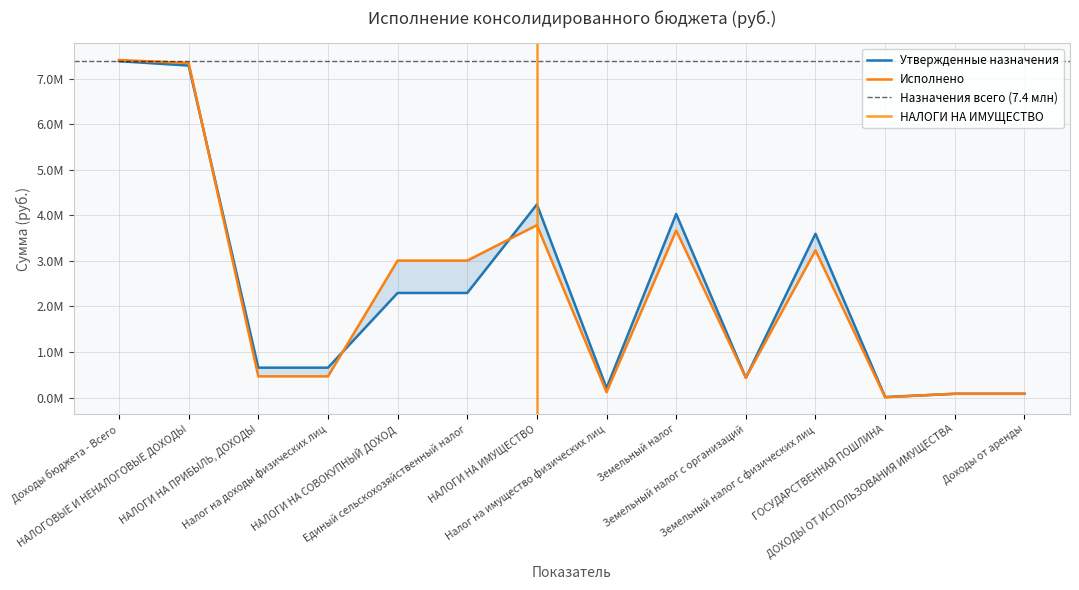

Rank the categories by Исполнено value from lowest to highest.

ГОСУДАРСТВЕННАЯ ПОШЛИНА, ДОХОДЫ ОТ ИСПОЛЬЗОВАНИЯ ИМУЩЕСТВА, Доходы от аренды, Налог на имущество физических лиц, Земельный налог с организаций, НАЛОГИ НА ПРИБЫЛЬ, ДОХОДЫ, Налог на доходы физических лиц, НАЛОГИ НА СОВОКУПНЫЙ ДОХОД, Единый сельскохозяйственный налог, Земельный налог с физических лиц, Земельный налог, НАЛОГИ НА ИМУЩЕСТВО, НАЛОГОВЫЕ И НЕНАЛОГОВЫЕ ДОХОДЫ, Доходы бюджета - Всего